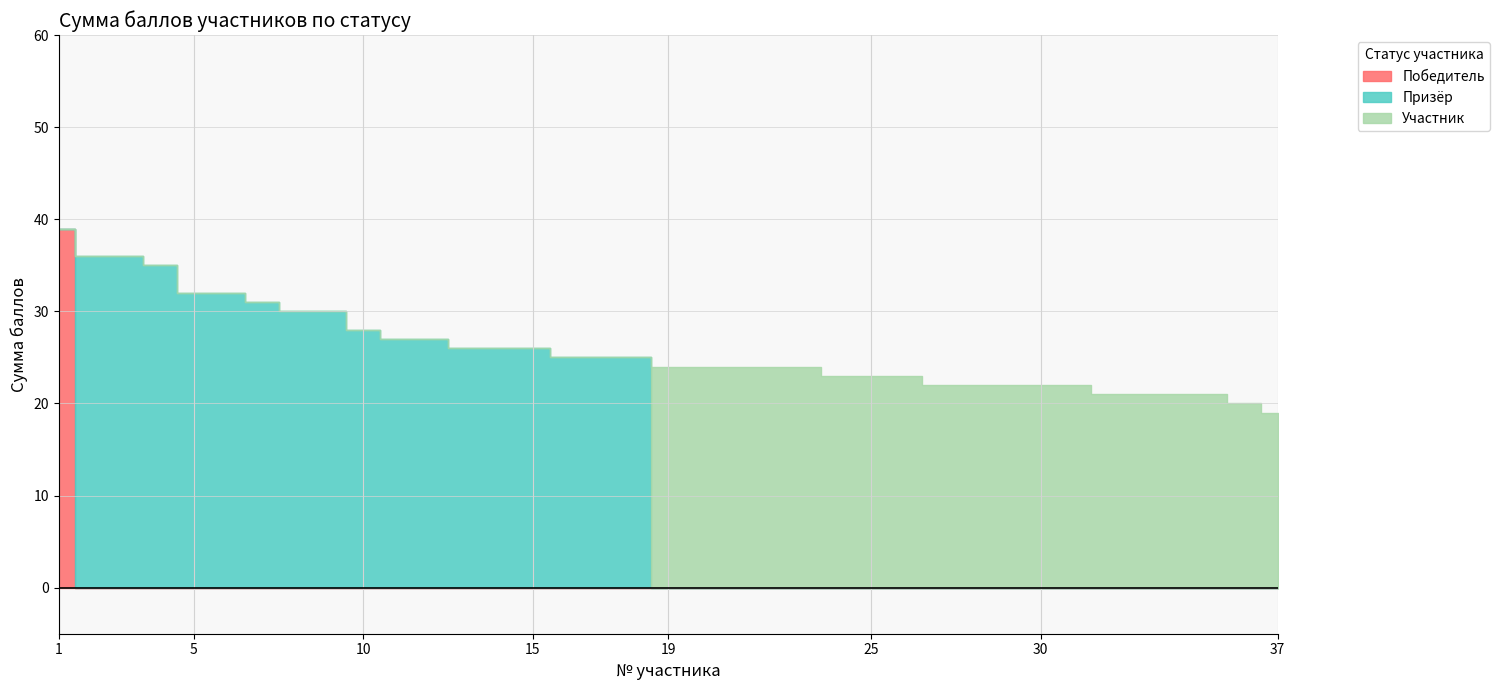

What is the difference between the highest and lowest values at 6?

32